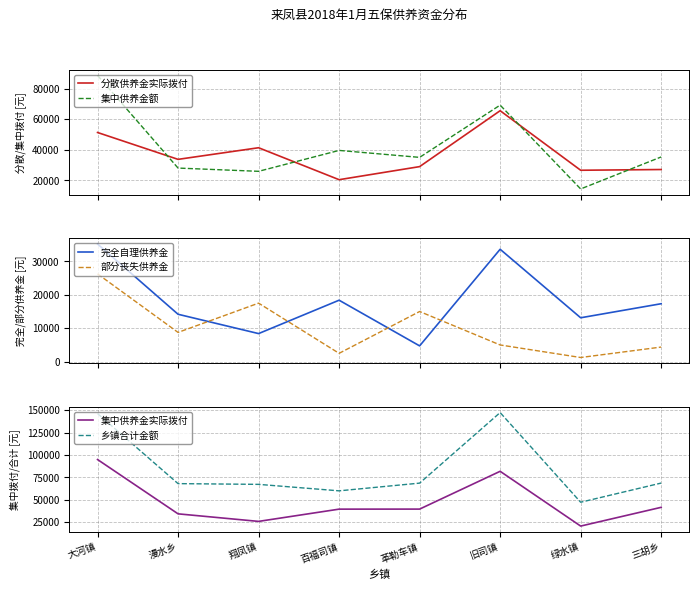

What is the maximum value shown in the chart?

147350